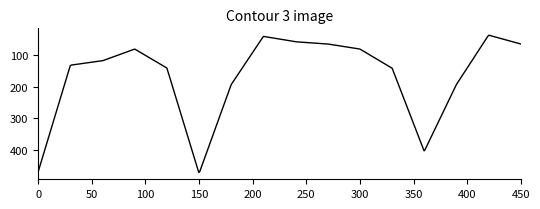

What is the maximum value shown in the chart?

470.7